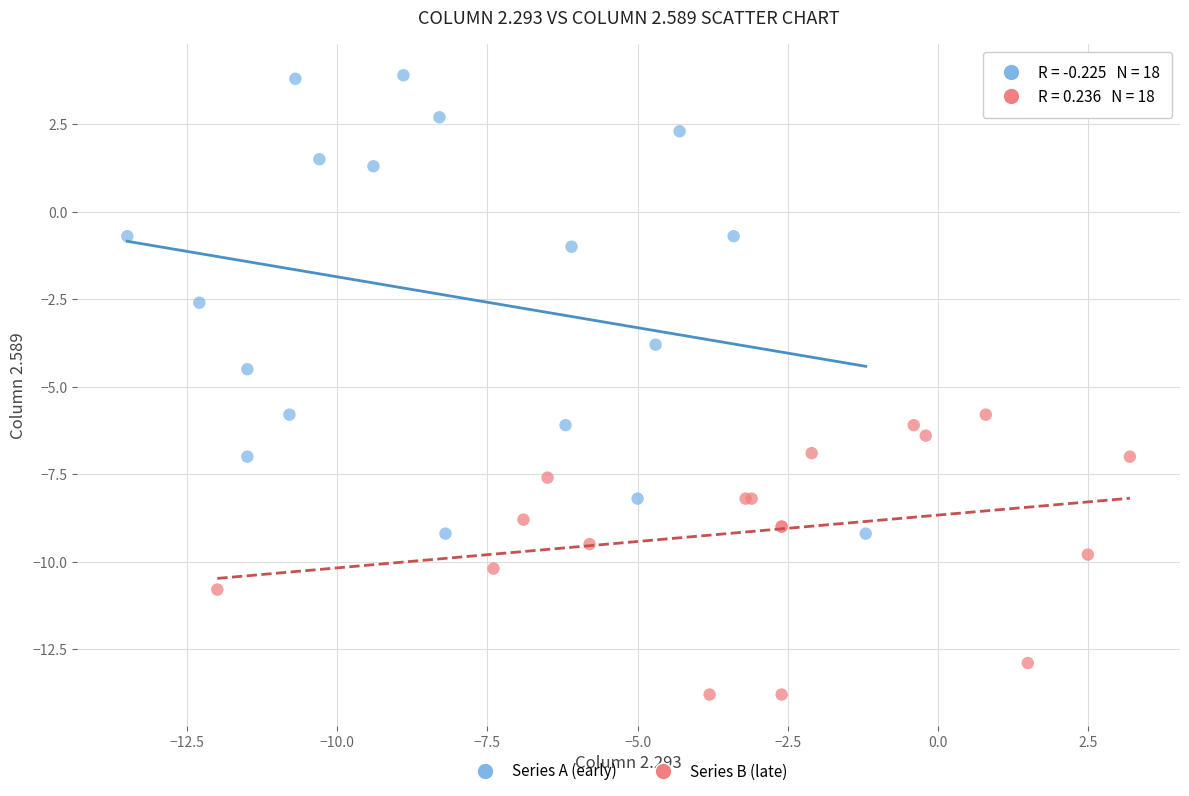

Which series contains the lowest Y value?

Series B (late)